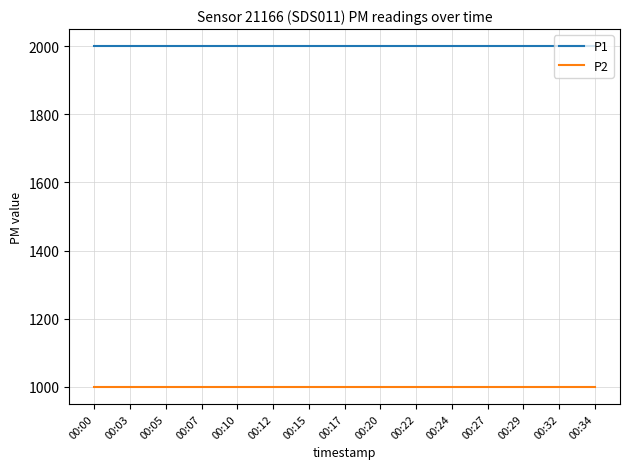

What is the total value across all series at 00:20?

2999.8